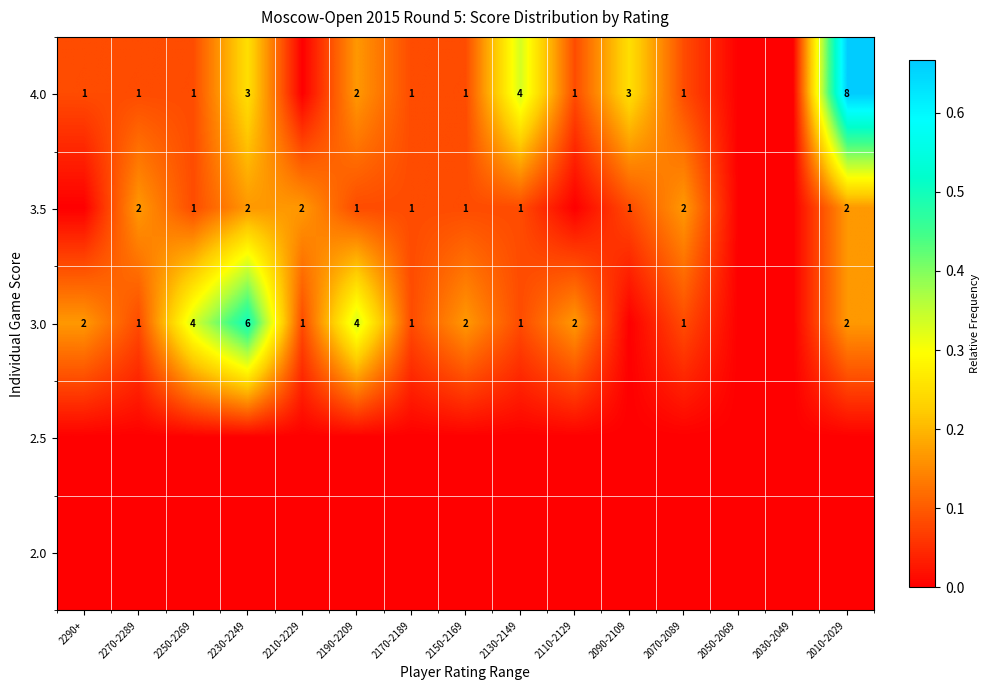

What is the difference between the highest and lowest values at 2150-2169?

0.2